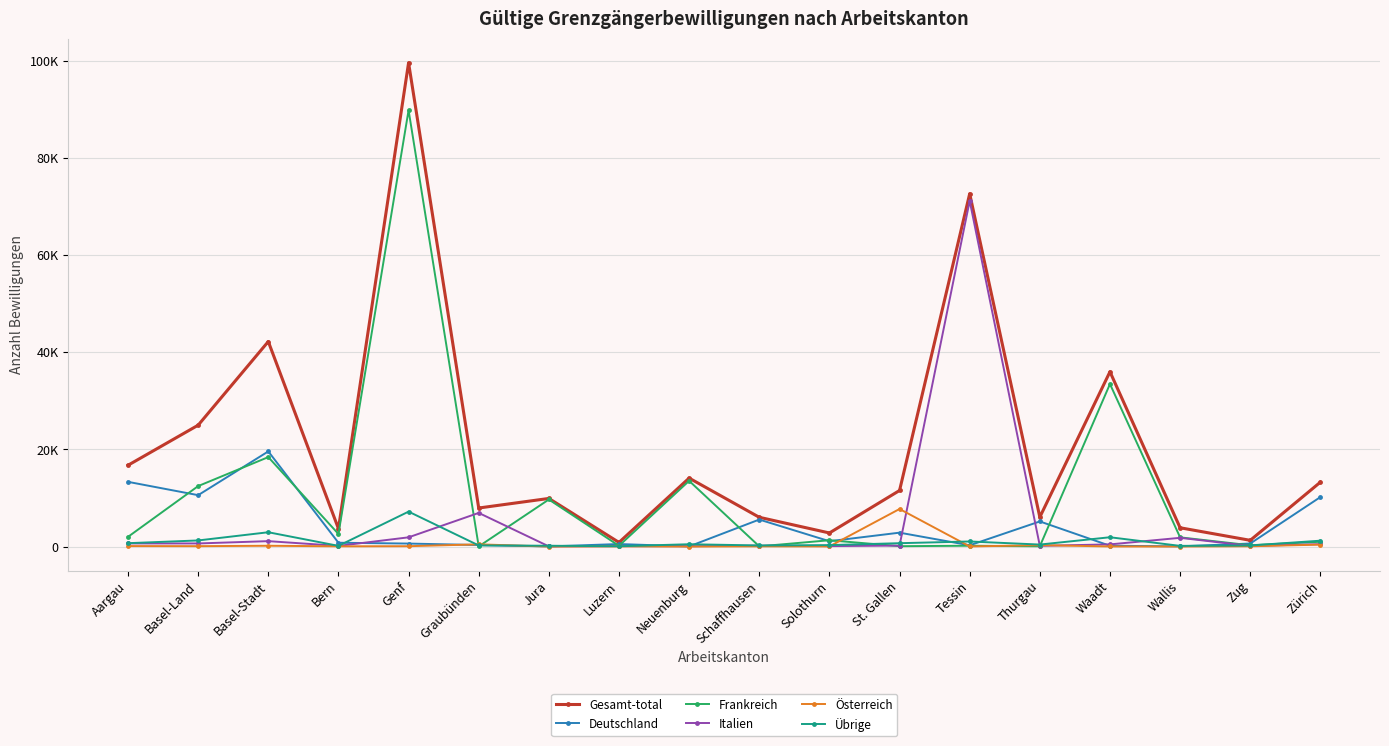

Which series has the widest spread of values?

Gesamt-total